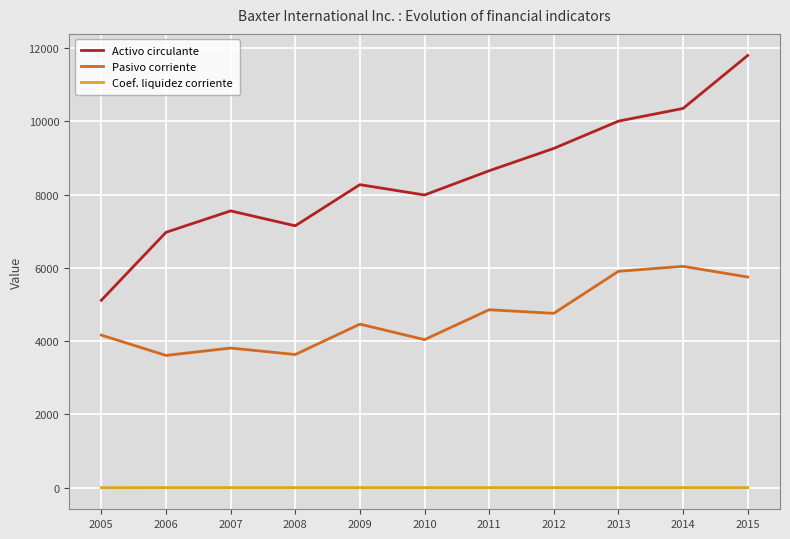

Which category has the highest value across all series?

2015